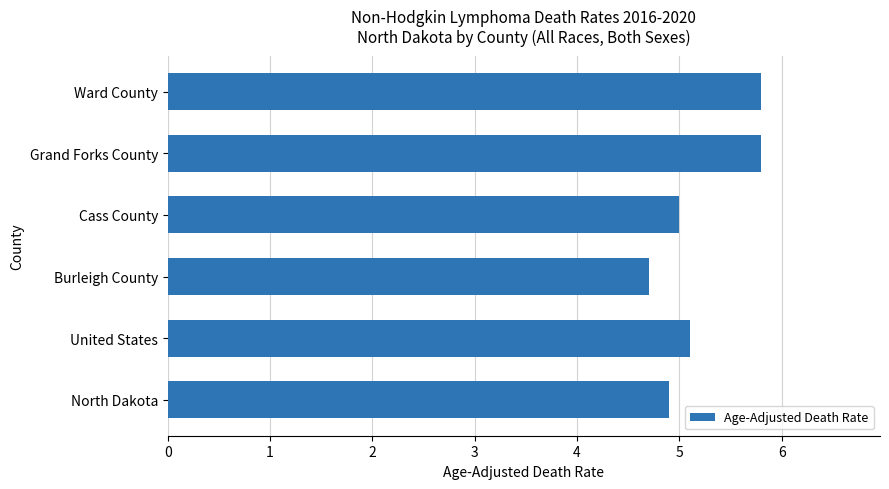

Which has a higher value, Grand Forks County or North Dakota?

Grand Forks County